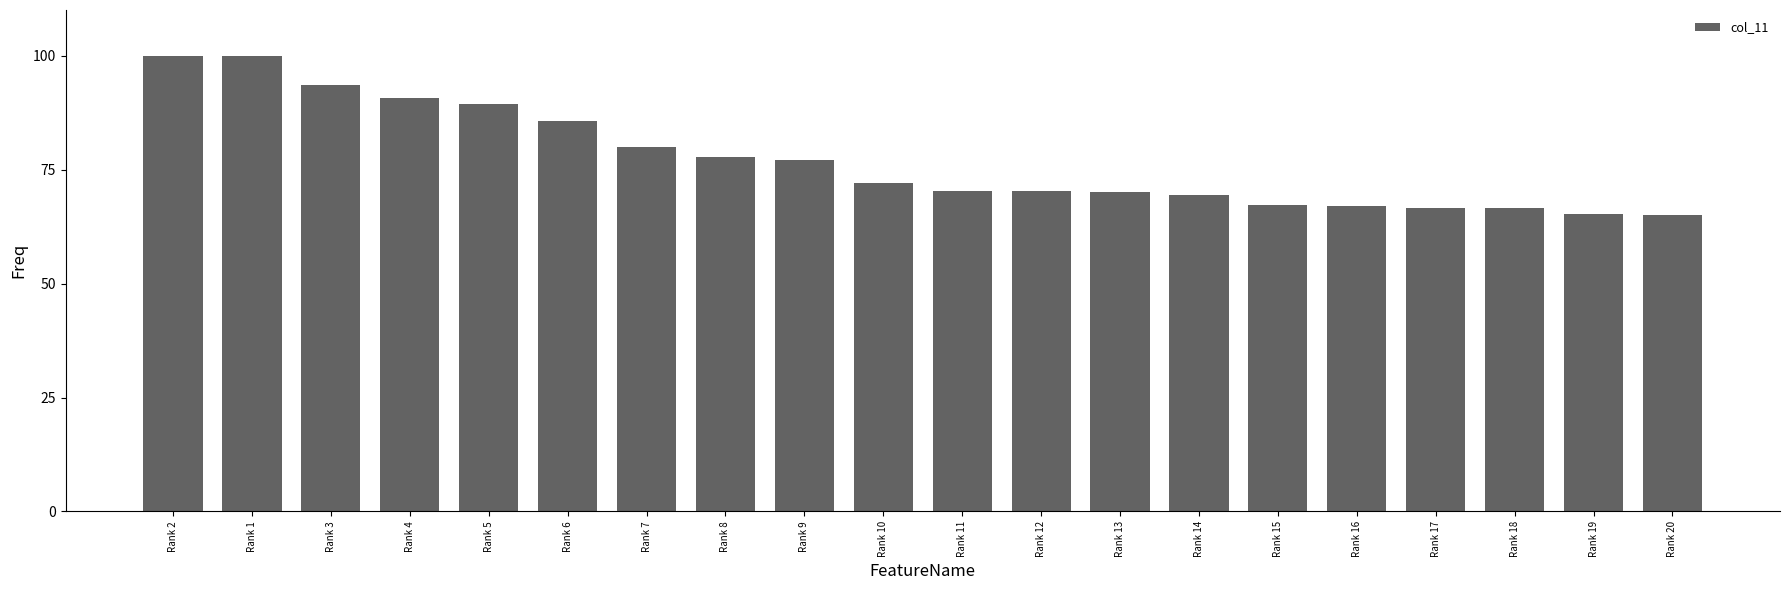

What is the value of the 12th bar from the left?

70.2